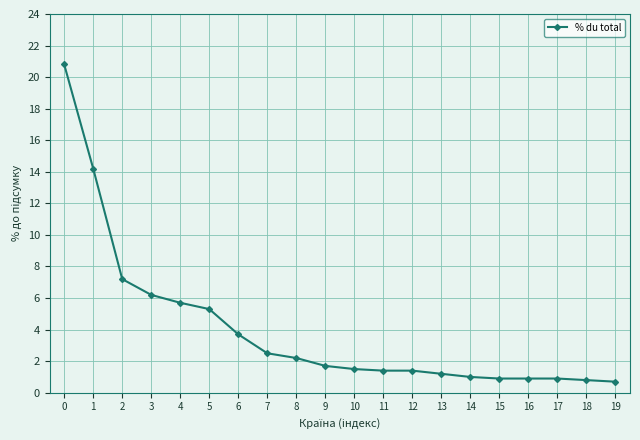

The chart shows a value of 7.2 at 2. True or false?

True